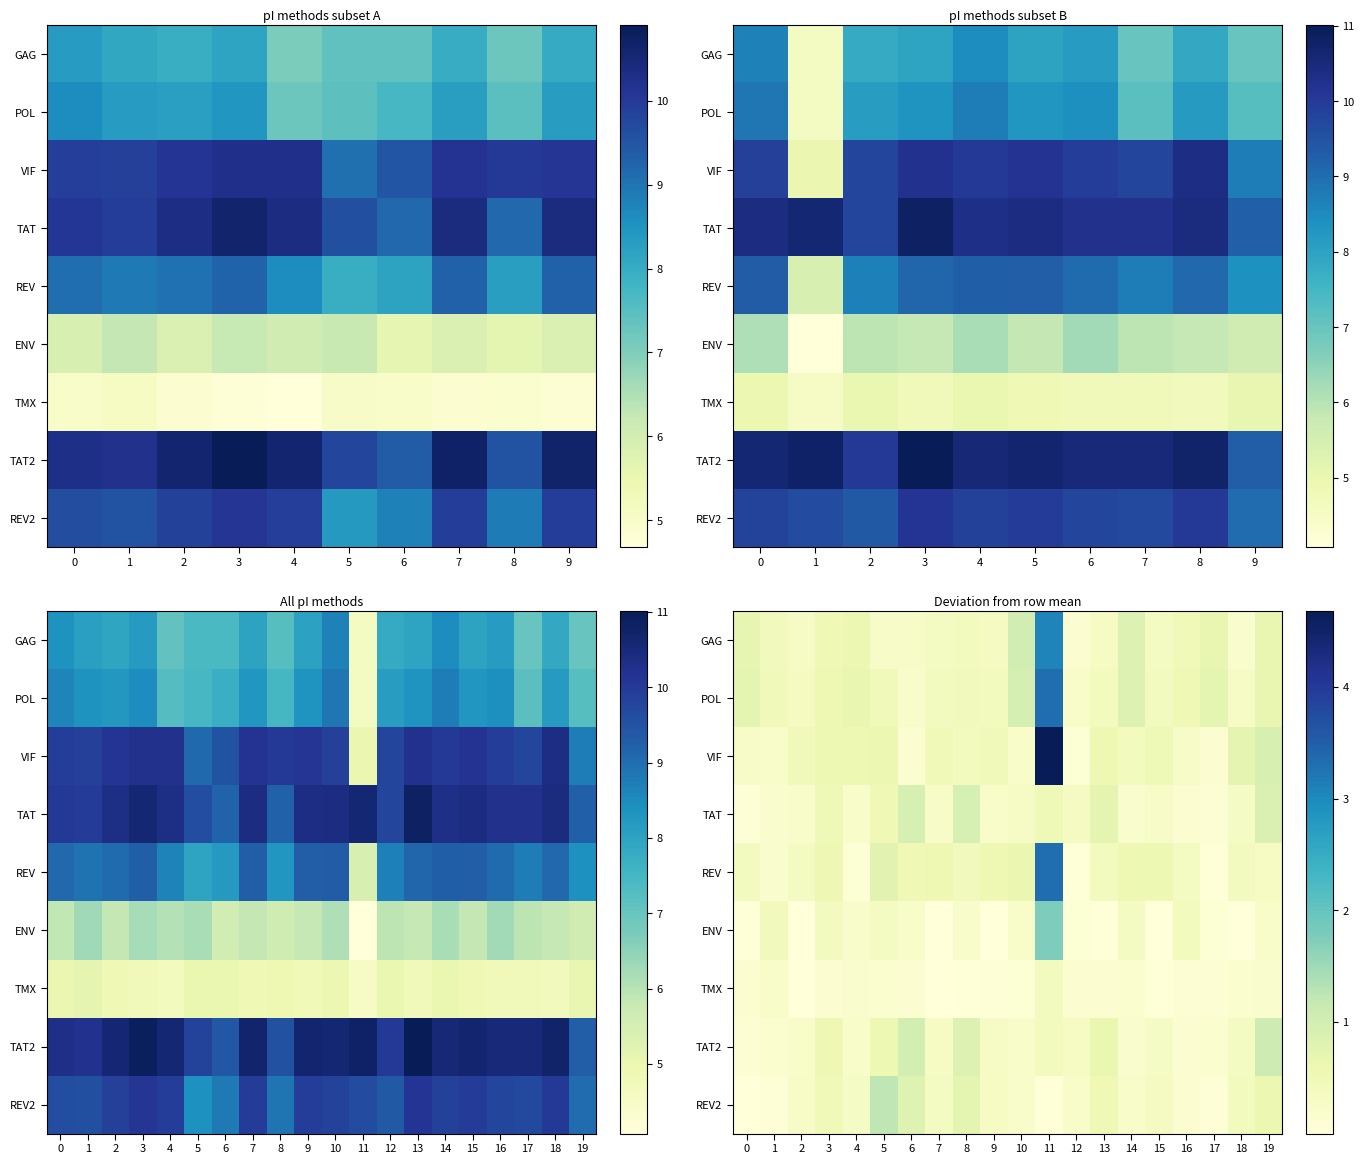

At which category does the chart reach its peak across all series?

11